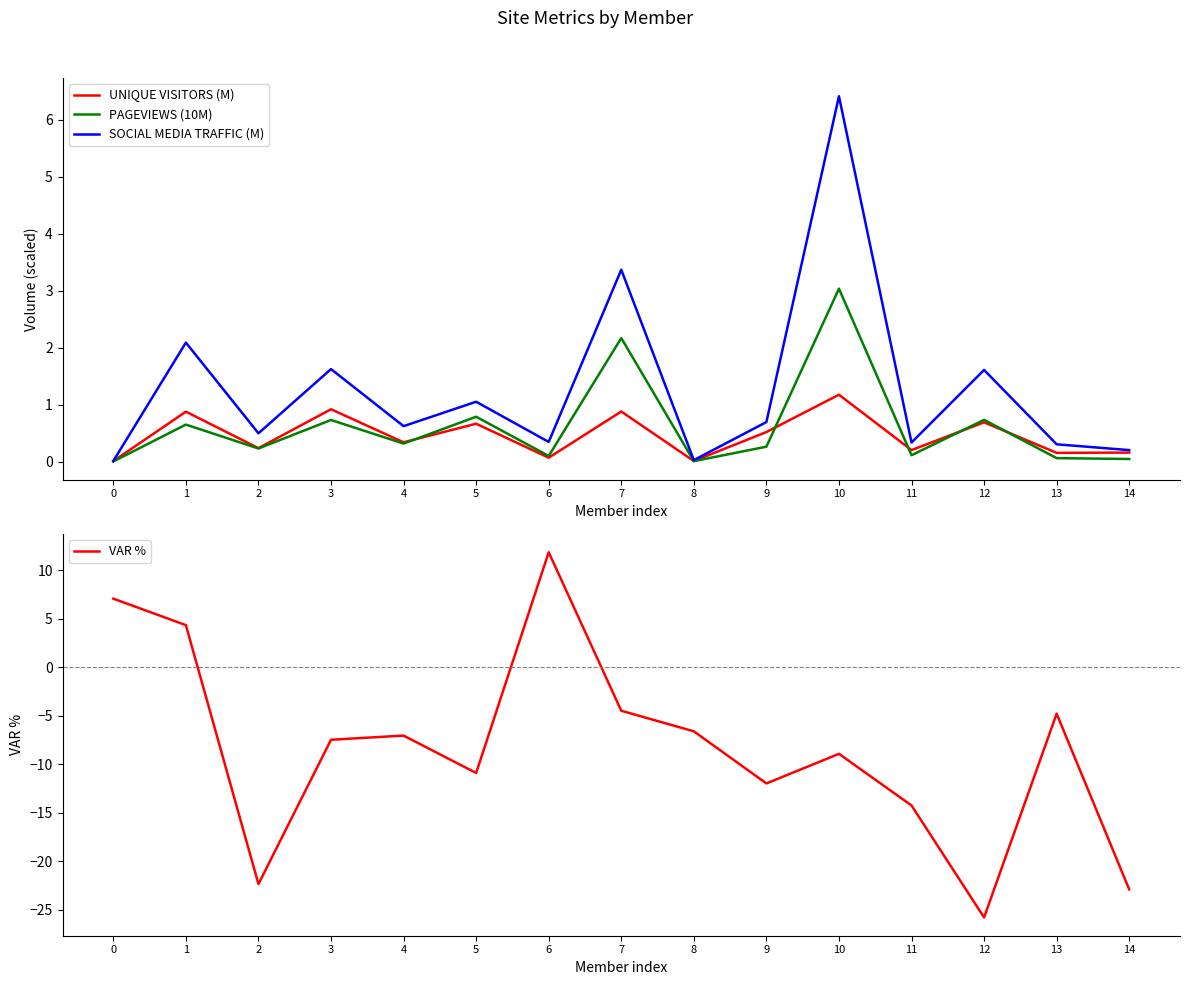

What is the value of the VAR % point at the 6th from the left?

-10.9